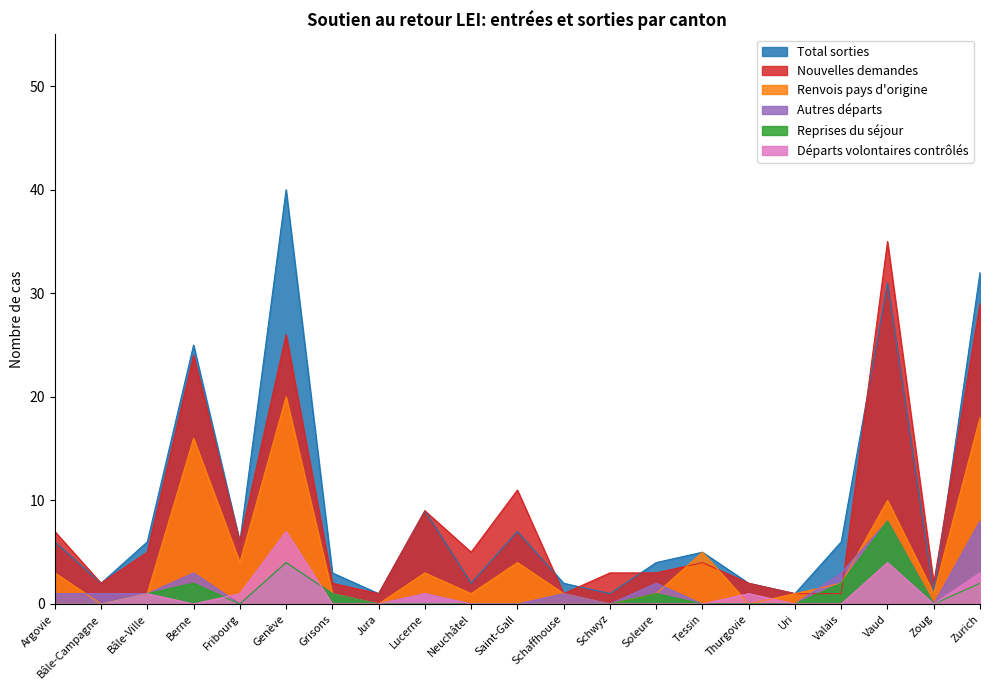

Which series has the largest total across all categories?

Total sorties